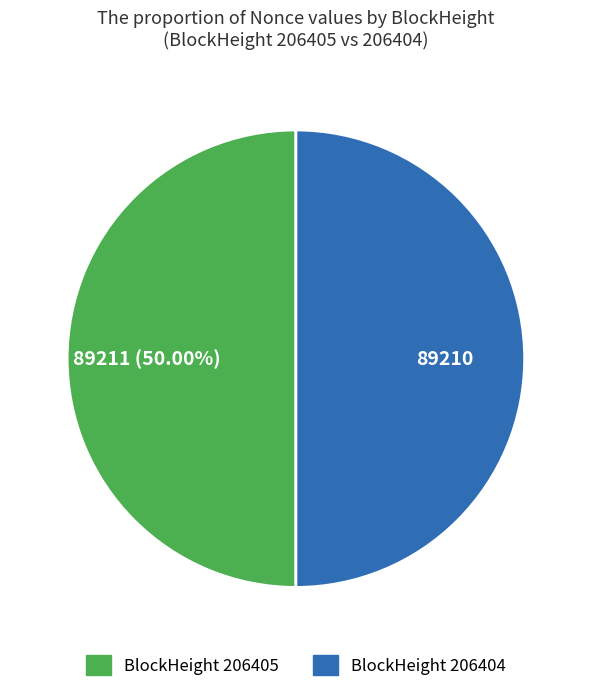

Count the number of slices in the pie.

2